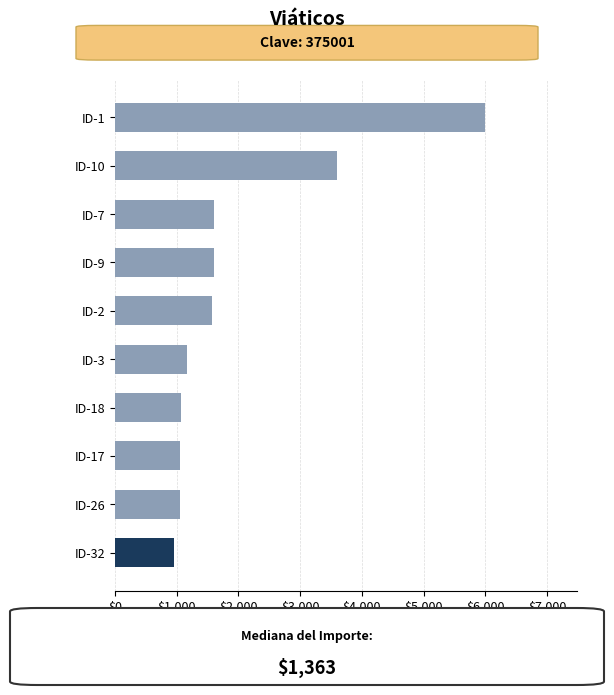

What is the ratio of the value at ID-17 to the value at ID-10?

0.3